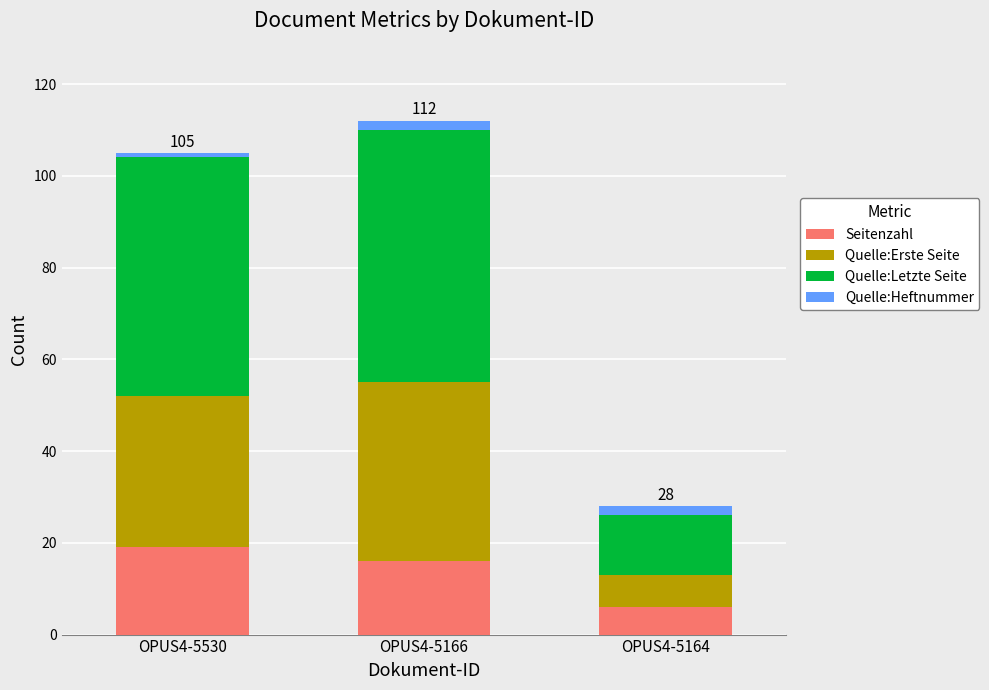

What is the sum of all Seitenzahl values?

41